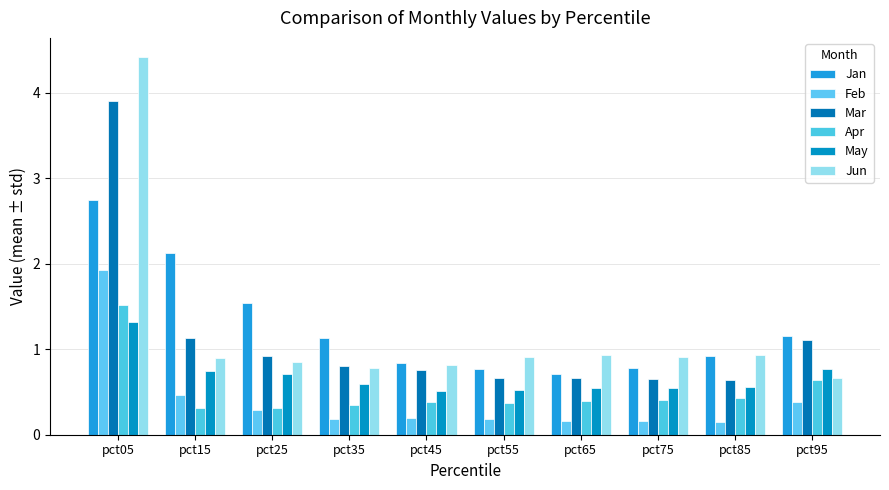

True or false: Jun has a value of 1.2 at pct45.

False